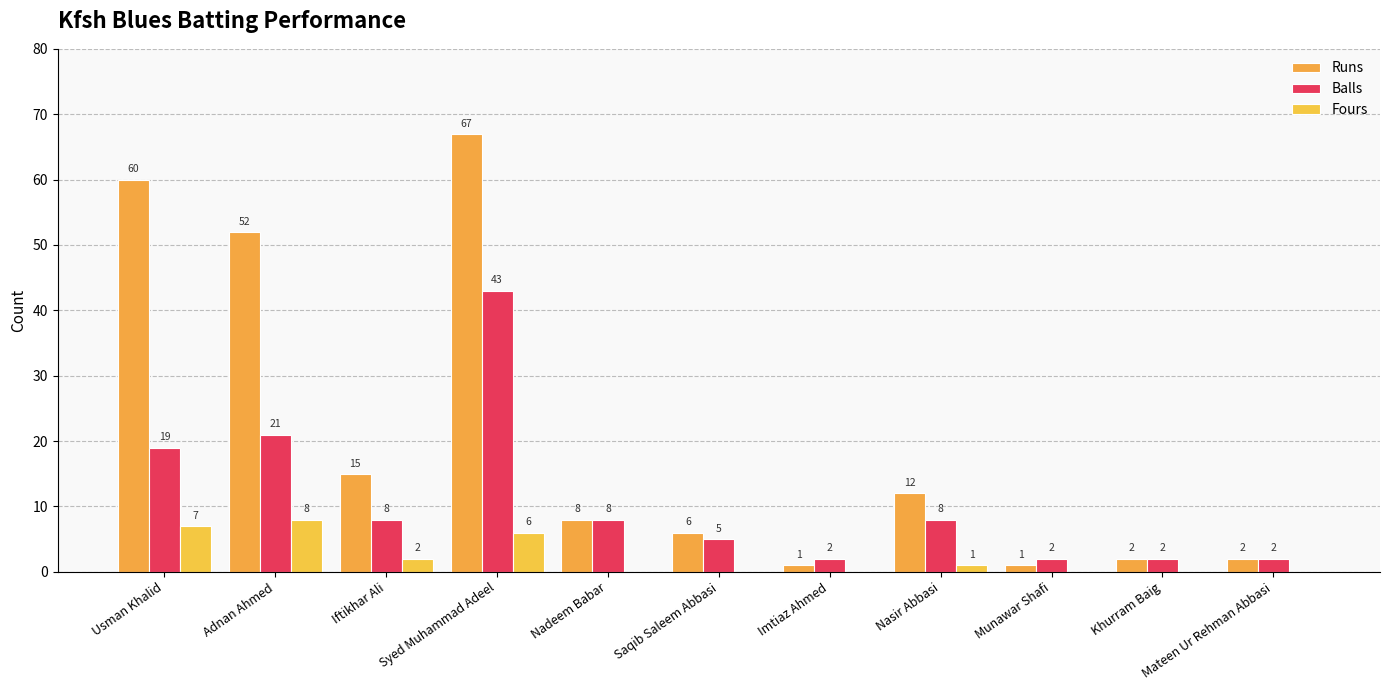

Is the value of Fours at Munawar Shafi greater than the value of Balls at Khurram Baig?

No